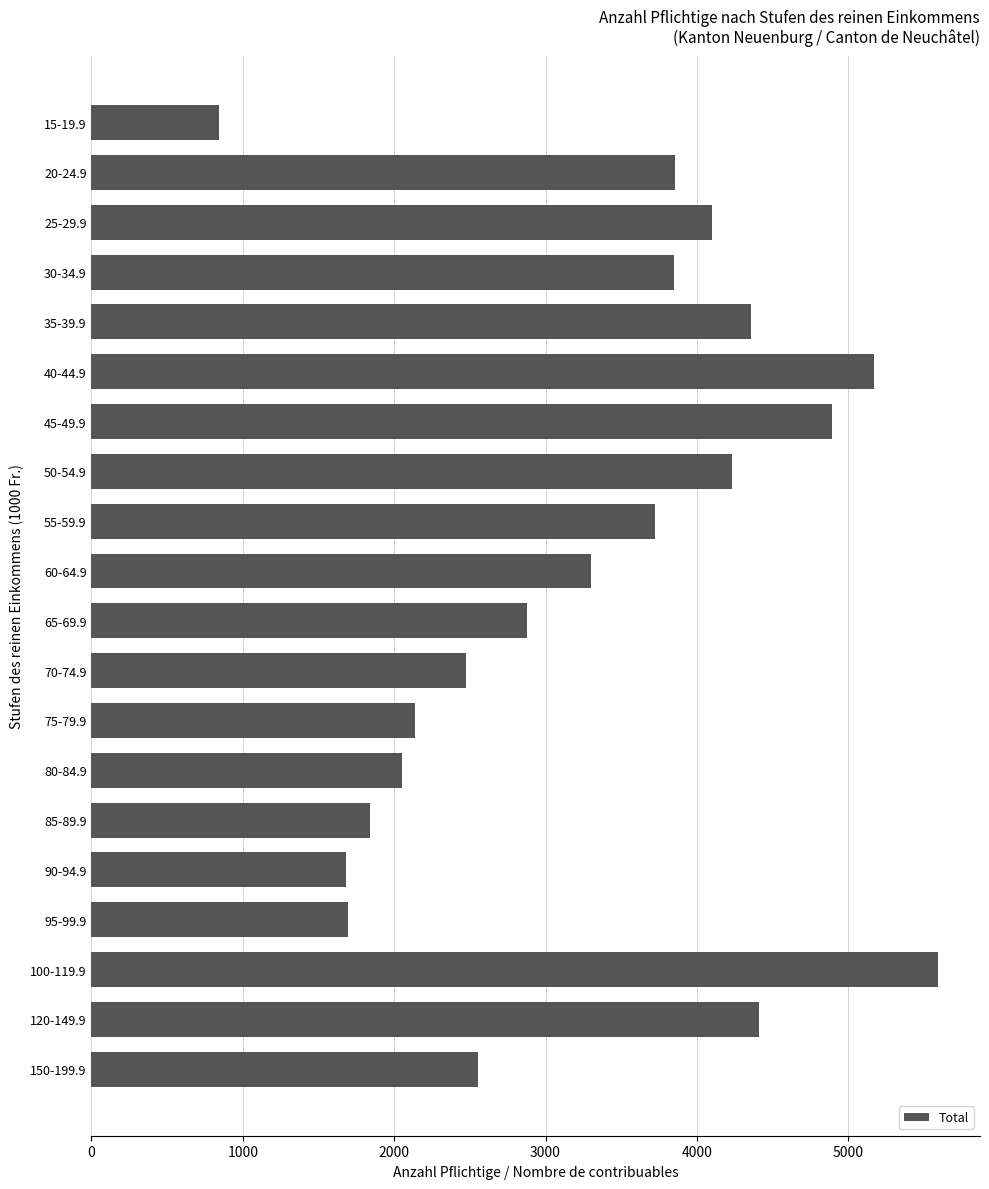

At which label is the value closest to 3218?

60-64.9